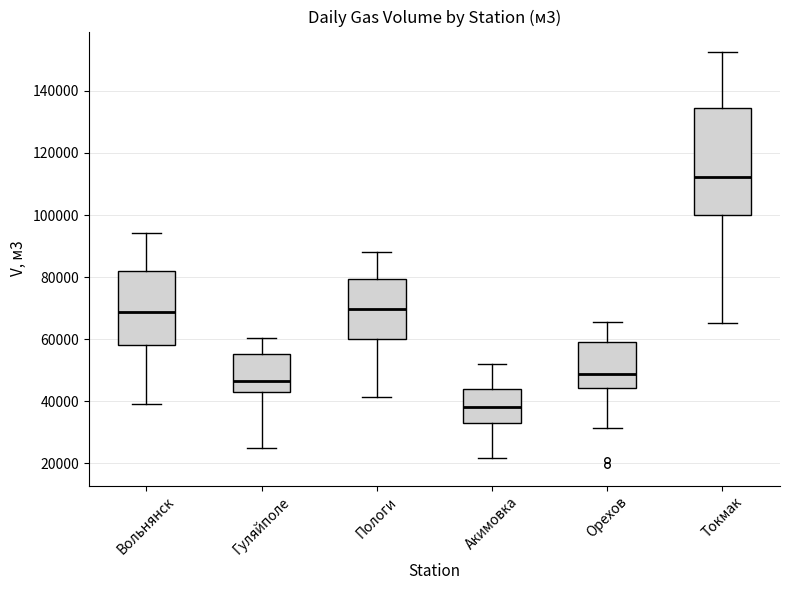

Comparing the boxes themselves (not the whiskers), which one is the tallest?

Токмак